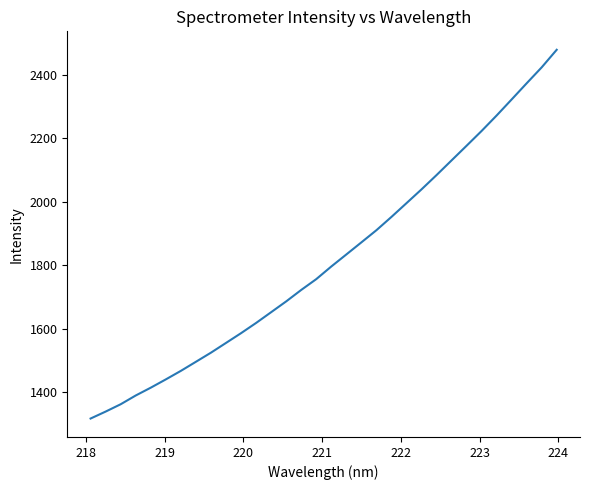

What is the minimum value shown in the chart?

1317.7